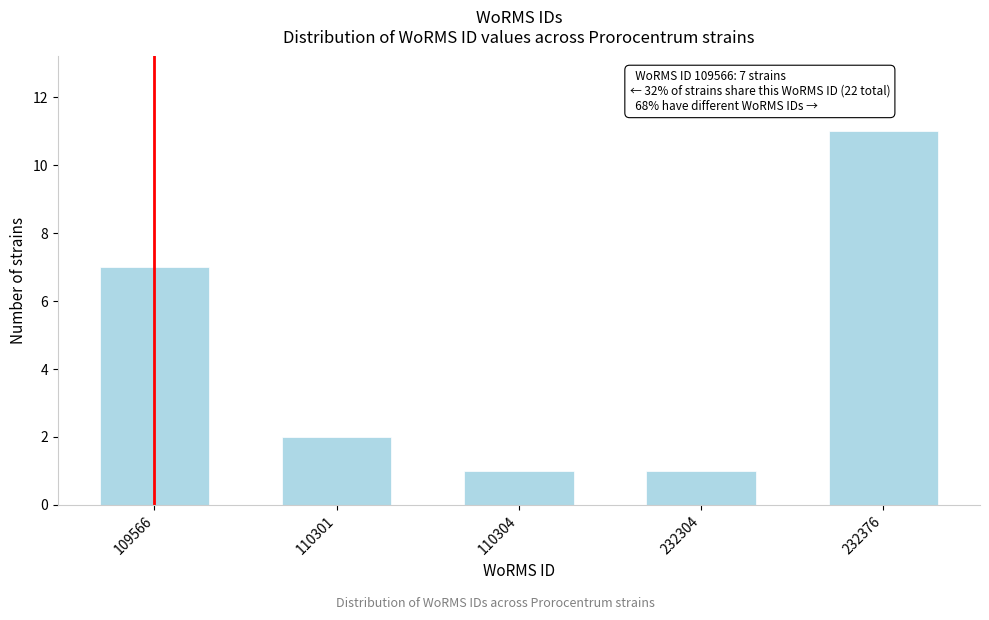

Reading right to left, what are all the values shown in this chart?

232376=11	232304=1	110304=1	110301=2	109566=7